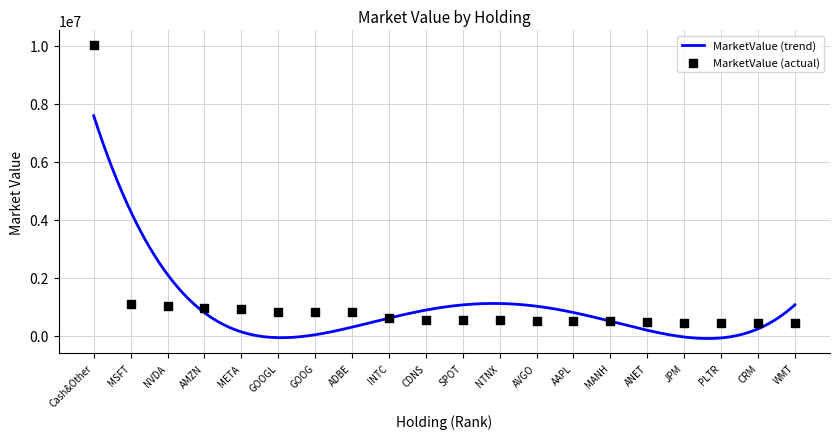

Approximately how many times larger is the value at SPOT compared to PLTR?

1.2